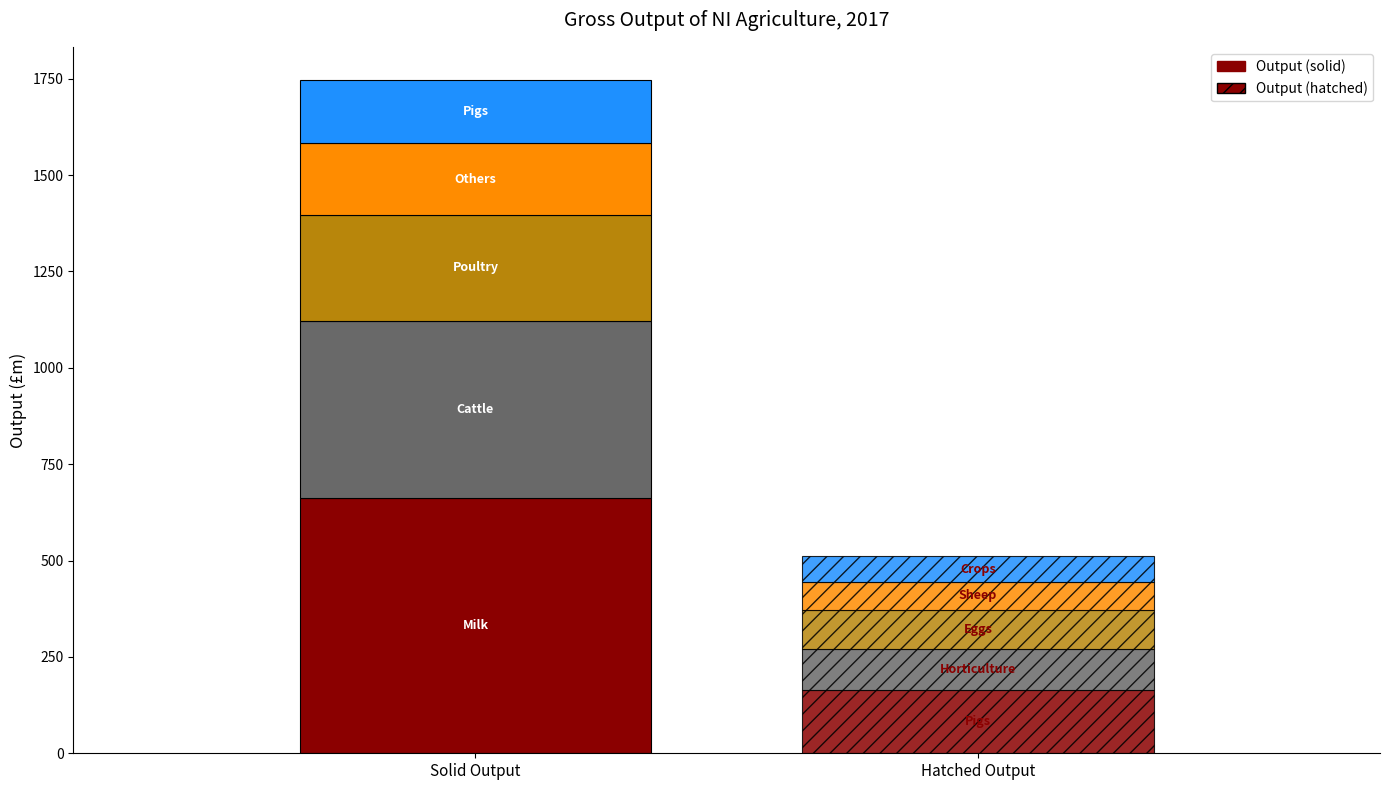

Rank the categories by value from lowest to highest.

Crops, Sheep, Eggs, Horticulture, Pigs, Others, Poultry, Cattle, Milk